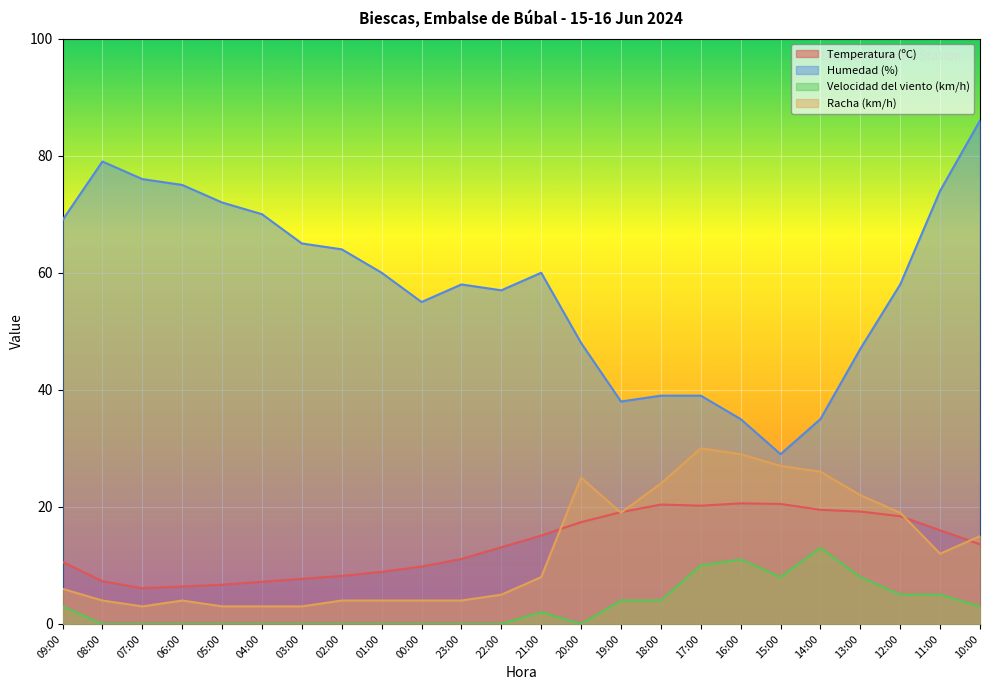

How many data points in Humedad (%) are above 60?

10